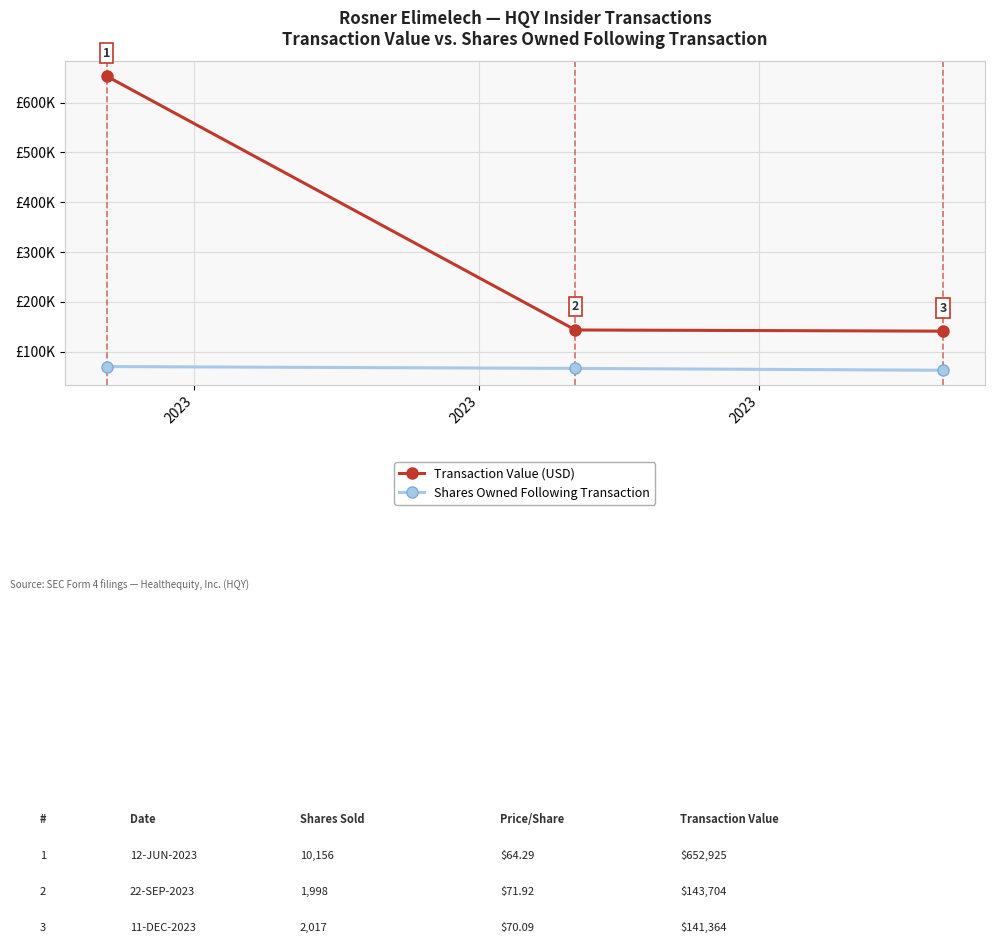

At which label does Shares Owned Following Transaction first exceed 66616?

2023